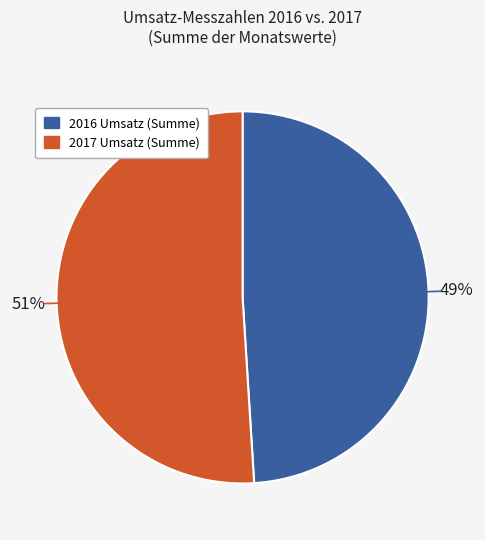

To the nearest percent, what is the average slice percentage?

50%